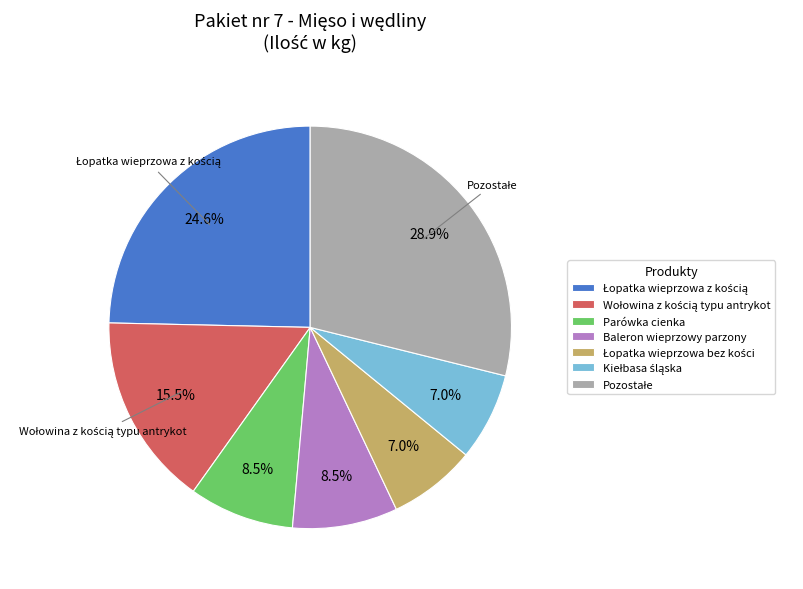

How many slices are in this pie chart?

7